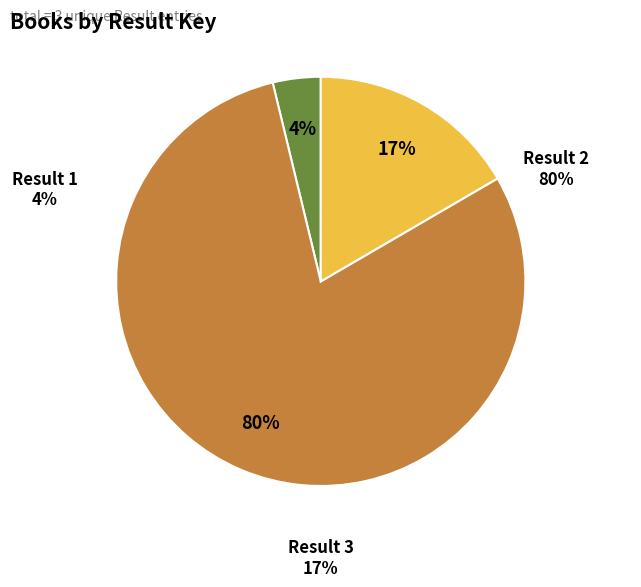

What percentage is the 2 slice, to the nearest percent?

80%